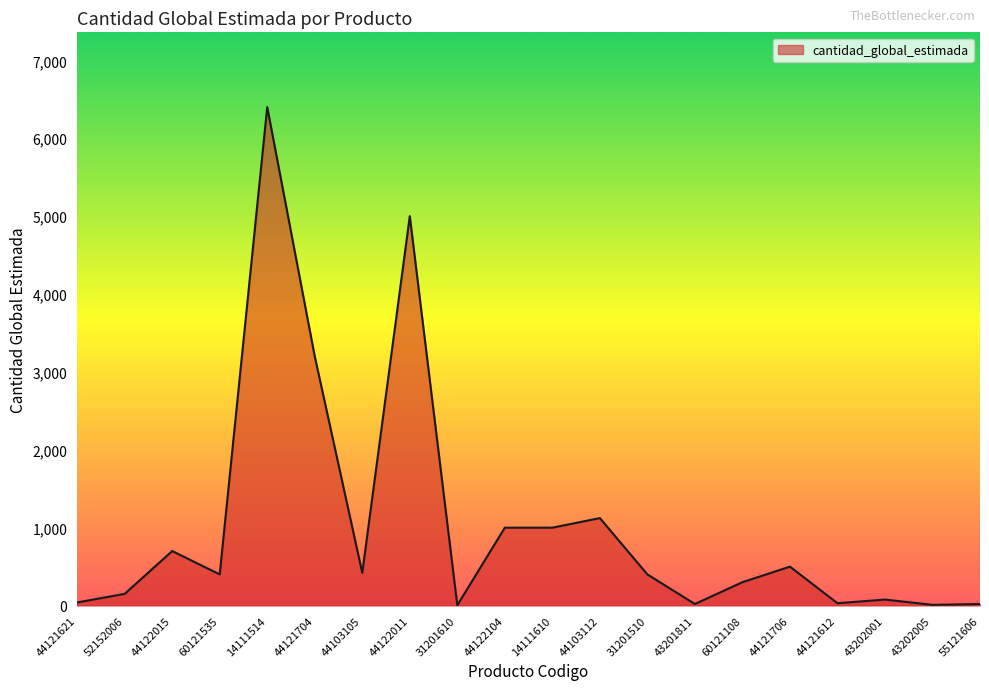

True or false: the data shows 6834 at 44122011.

False